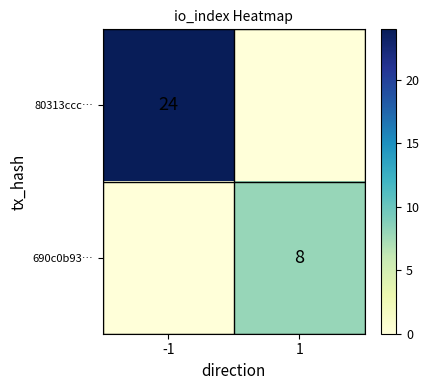

Is it true that 690c0b93… equals 8 at 1?

True